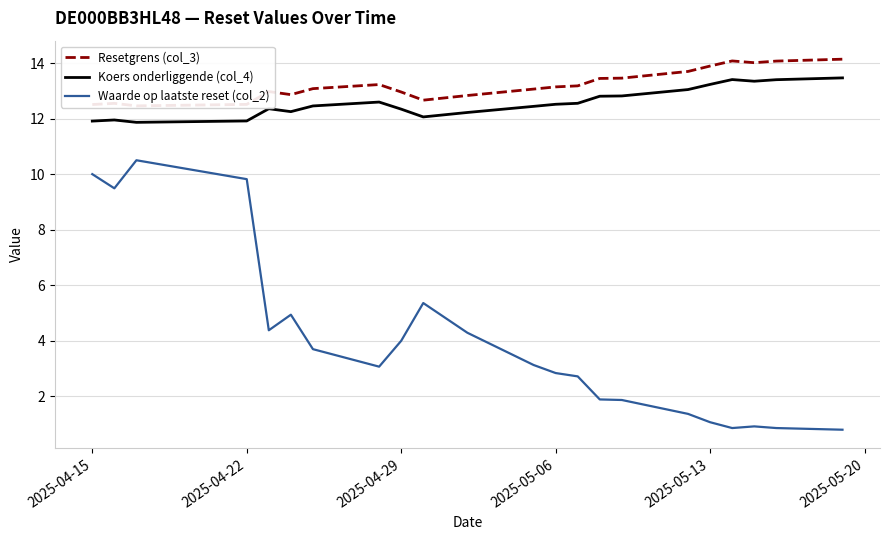

In Waarde op laatste reset (col_2), how many points are lower than both neighbors (excluding endpoints)?

4